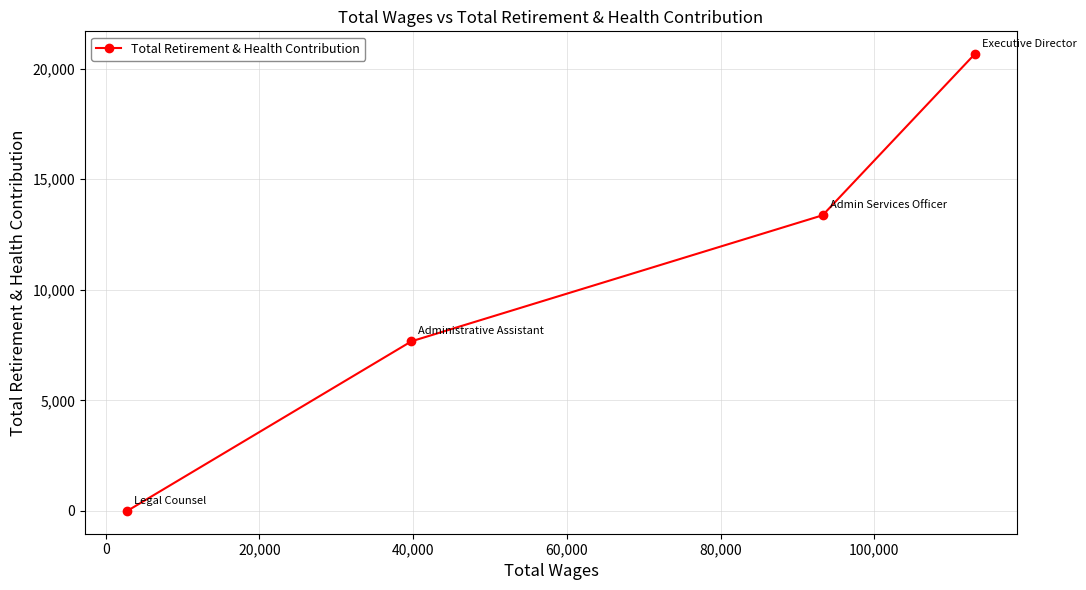

What is the greatest value displayed?

20653